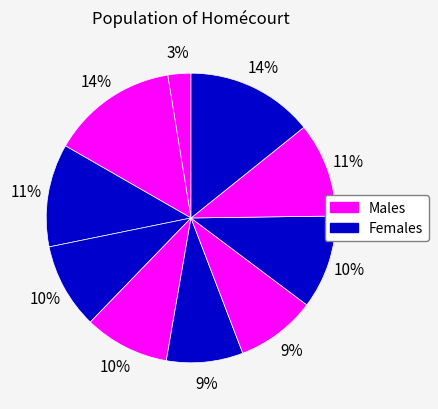

How many slices are in this pie chart?

10